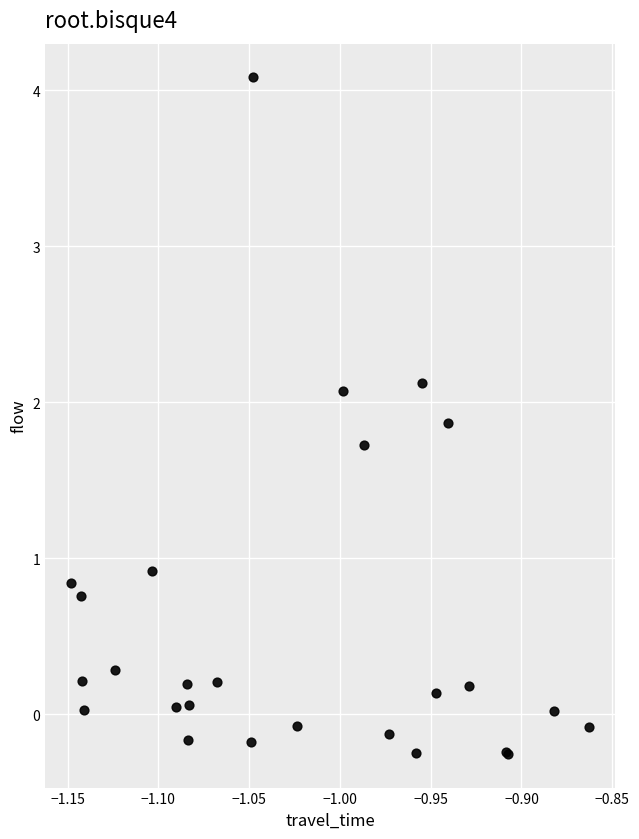

What Y value in the scatter plot is closest to 1?

0.9